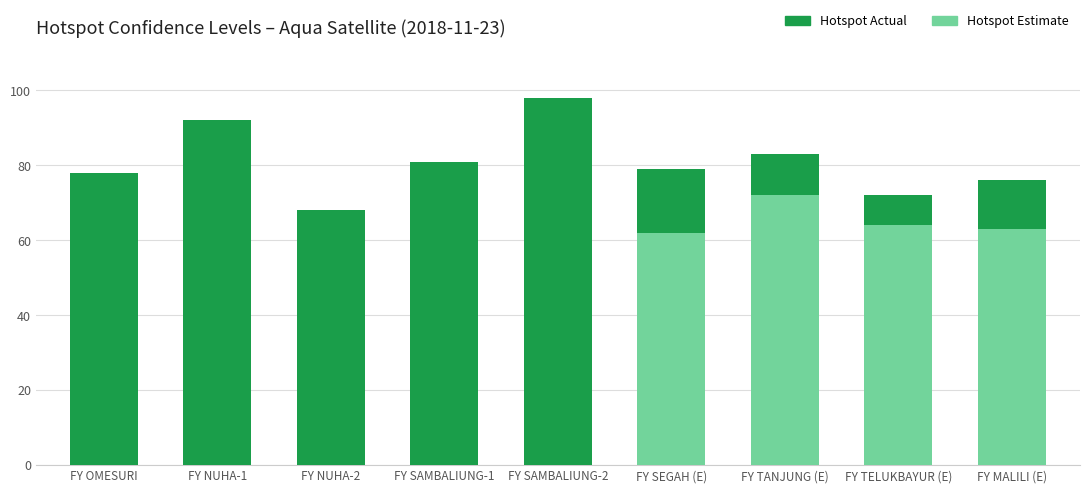

How many bars are there in total?

9